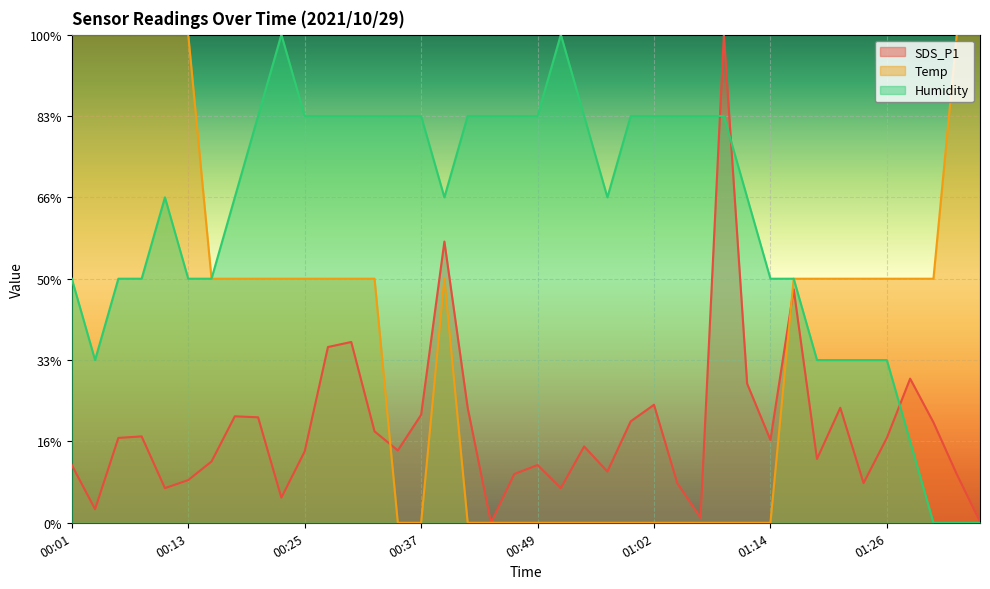

What is the approximate value of Humidity at 00:08?

30.0